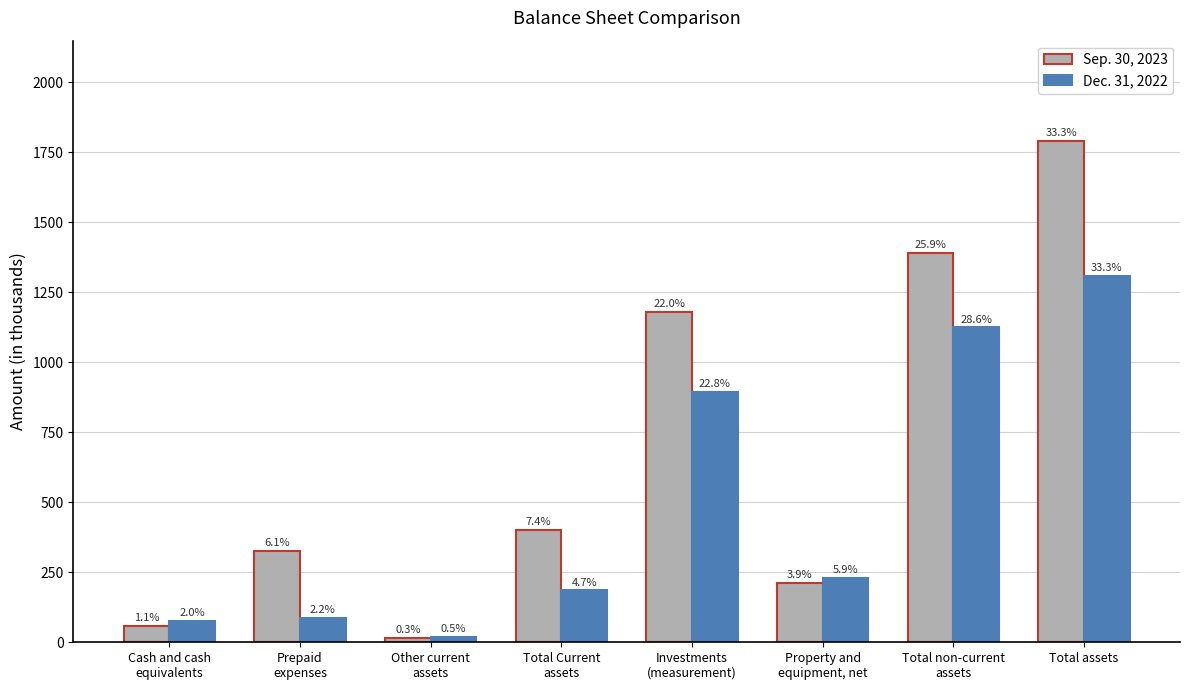

Are the bars grouped side by side (vs. stacked)?

Yes